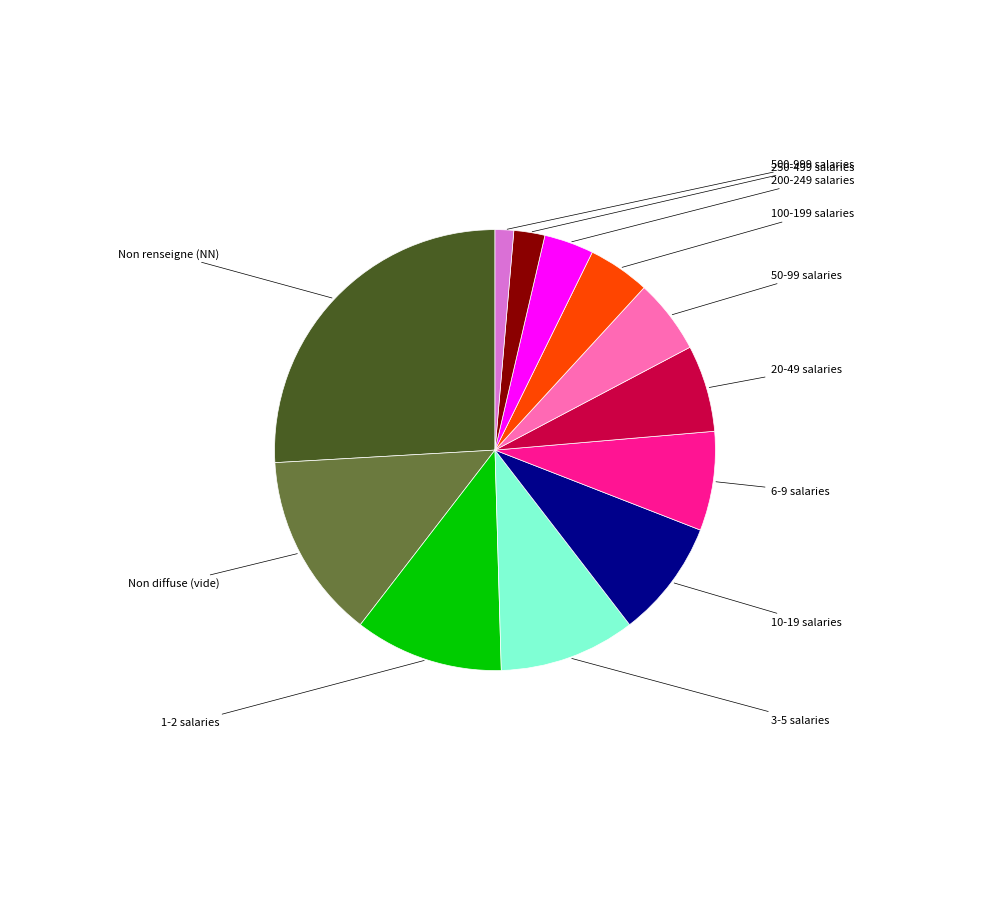

Is there any slice that represents more than half of the pie?

No